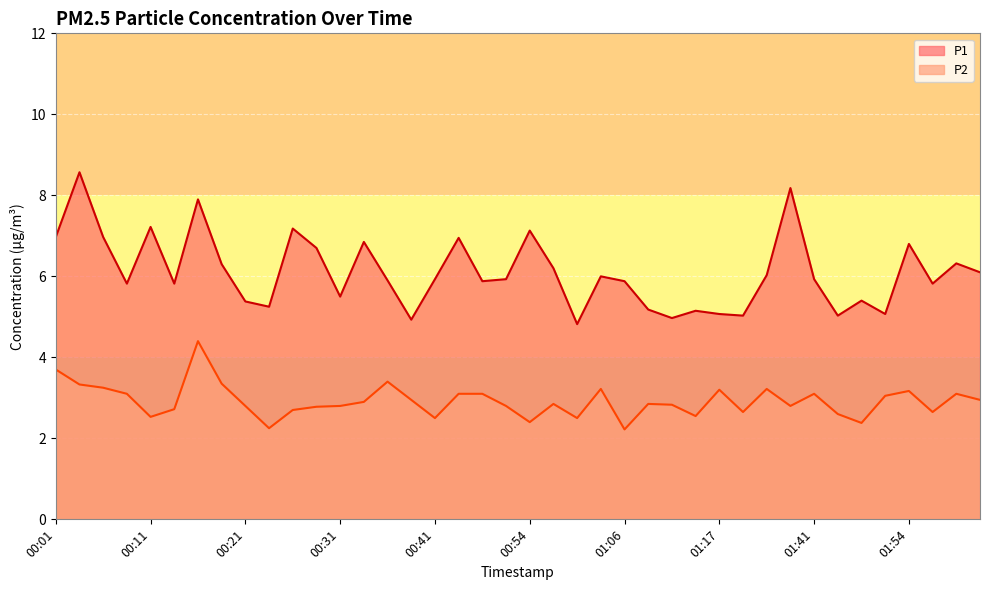

Which series has the widest spread of values?

P1